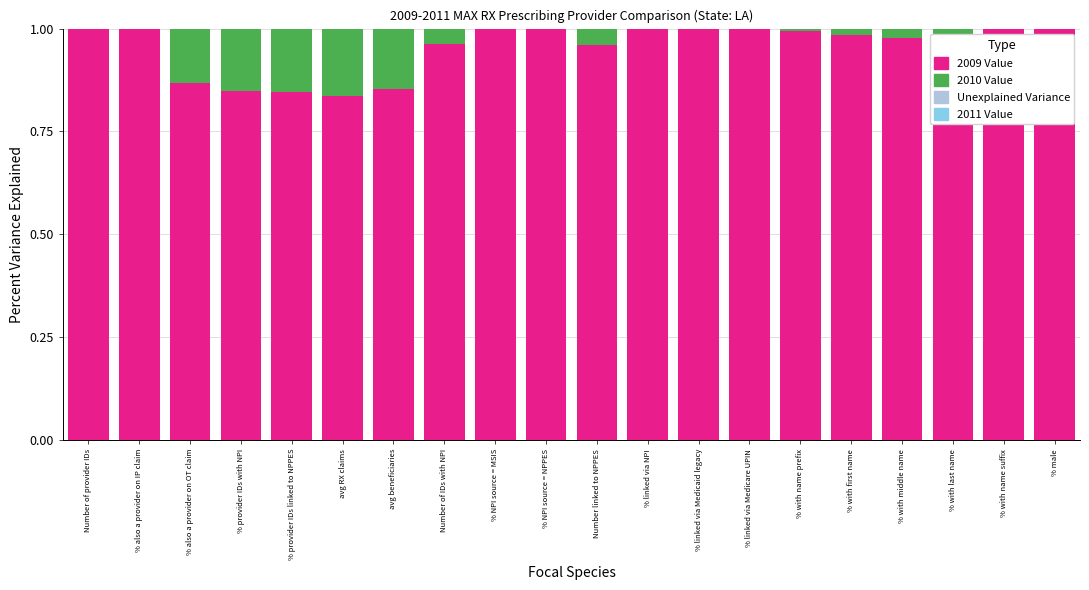

How many bars are there in each group?

3